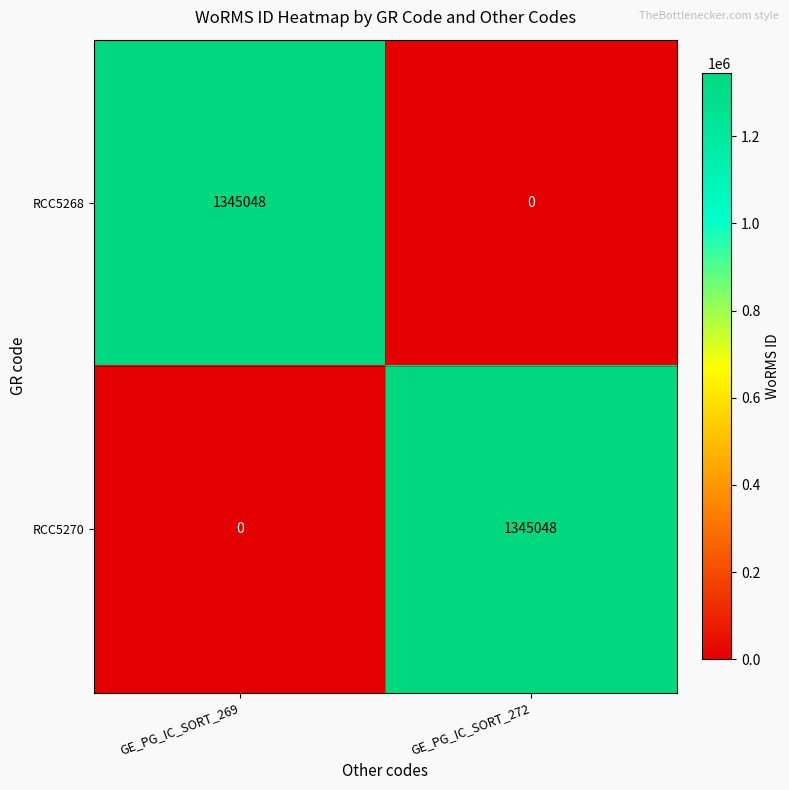

The value of RCC5270 at GE_PG_IC_SORT_269 is 0. True or false?

True